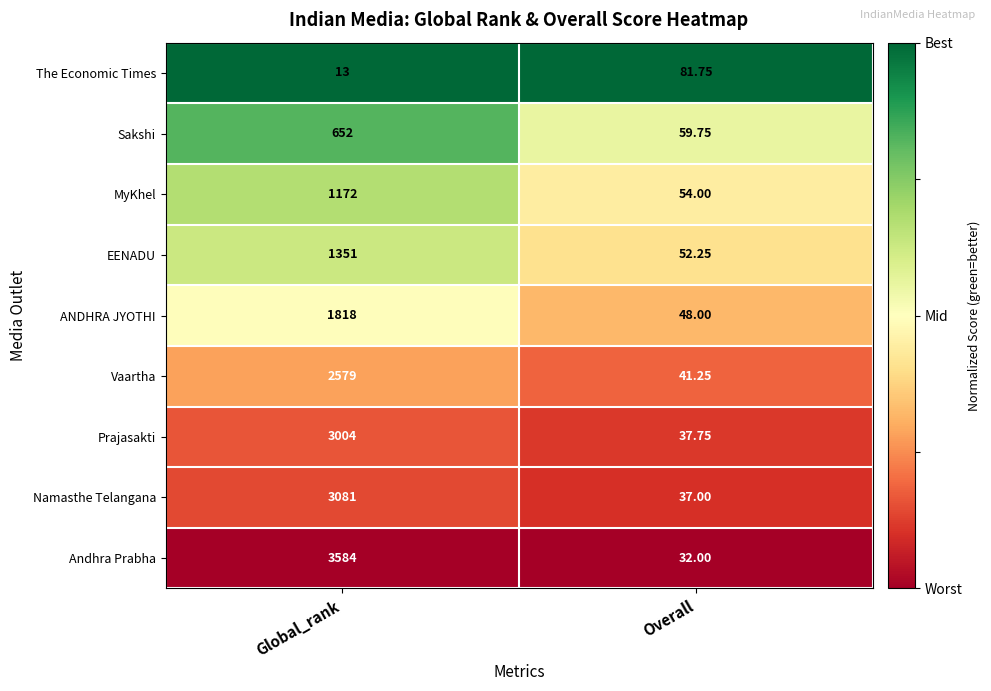

Where is Sakshi nearest to the value 355?

Overall